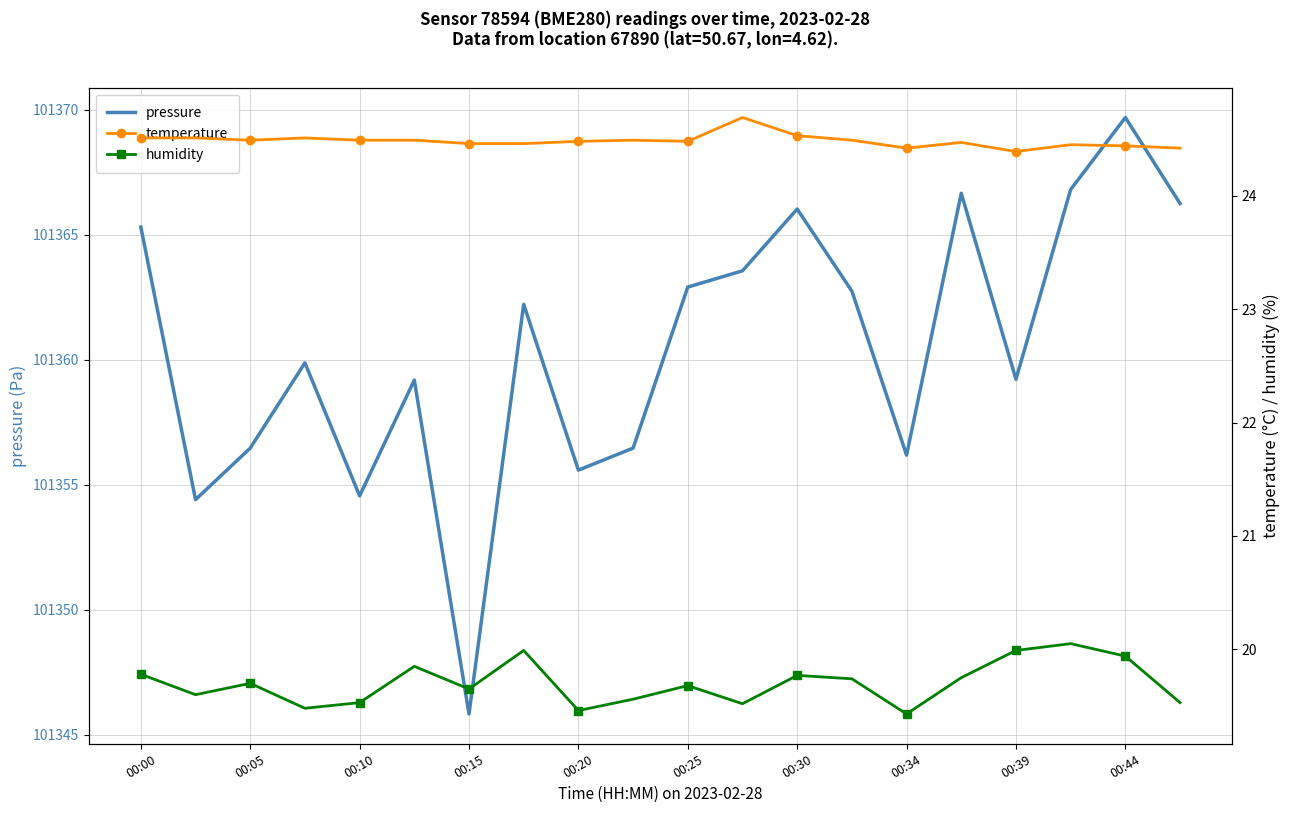

Which category has the highest value in the pressure series?

00:44